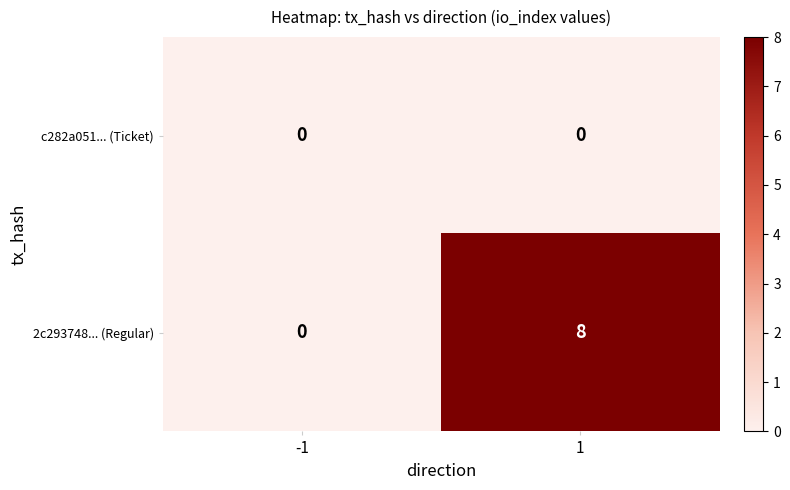

Which series has the largest range (max minus min)?

2c293748... (Regular)